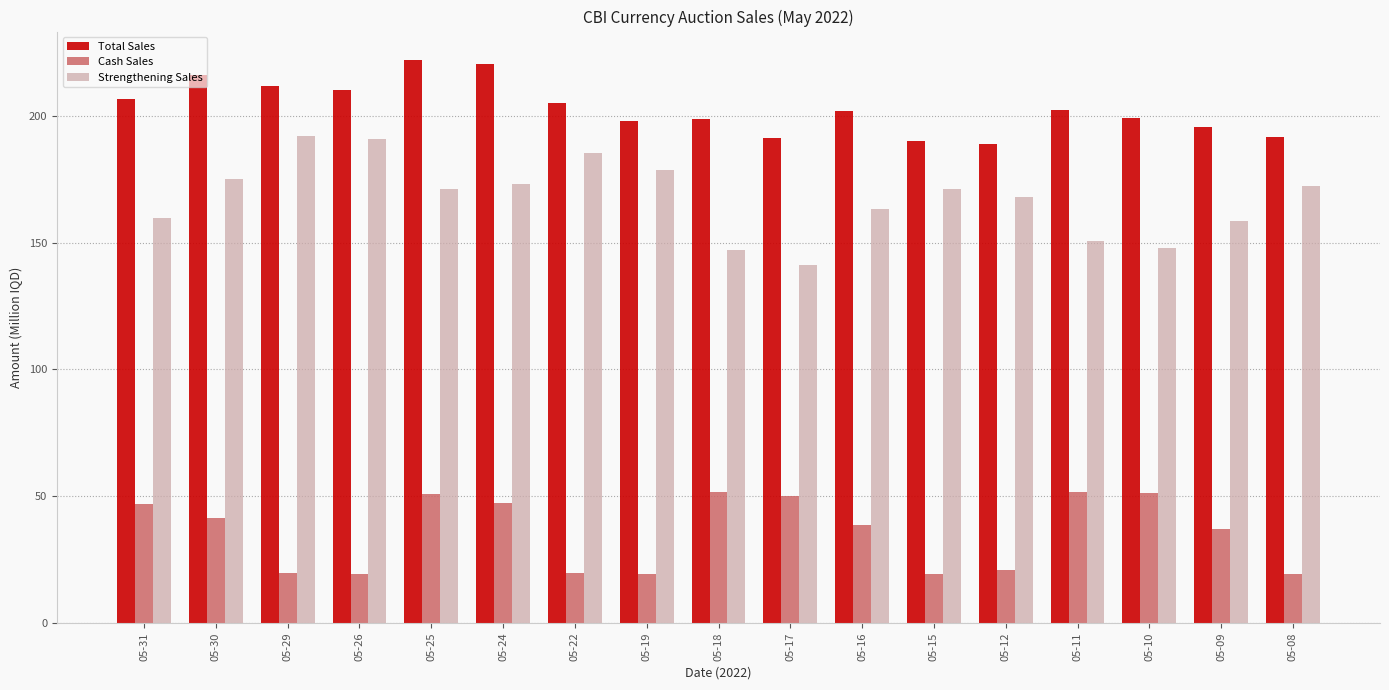

At 05-12, list the series in order from largest to smallest.

Total Sales, Strengthening Sales, Cash Sales